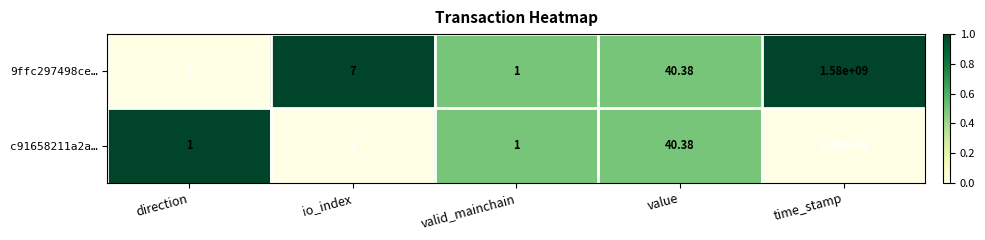

At which label is c91658211a2a… closest to 790000000?

value